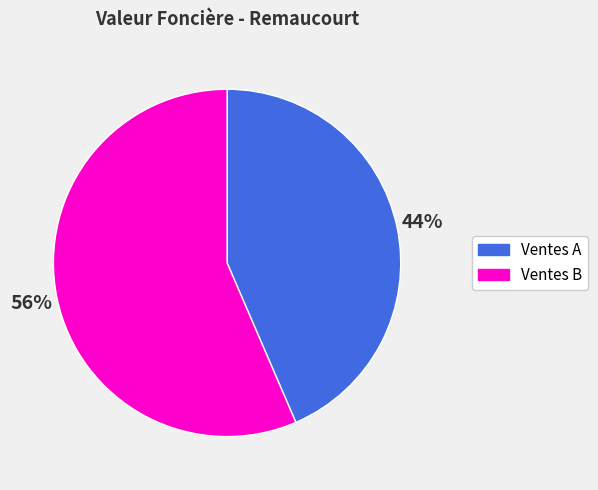

Is there a majority slice in this chart?

Yes